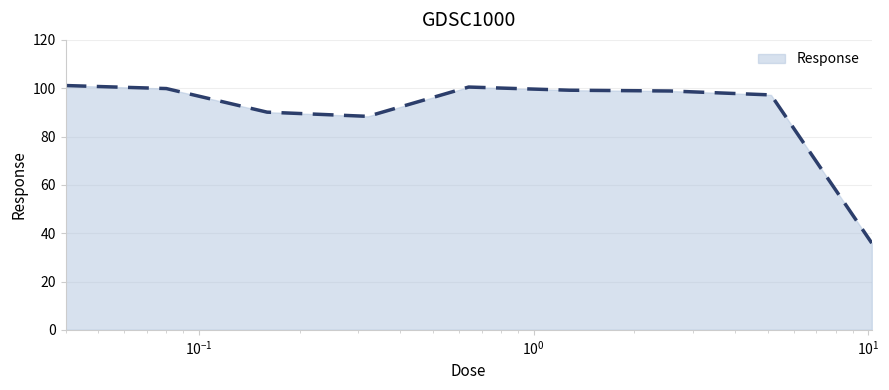

What is the maximum value shown in the chart?

101.1